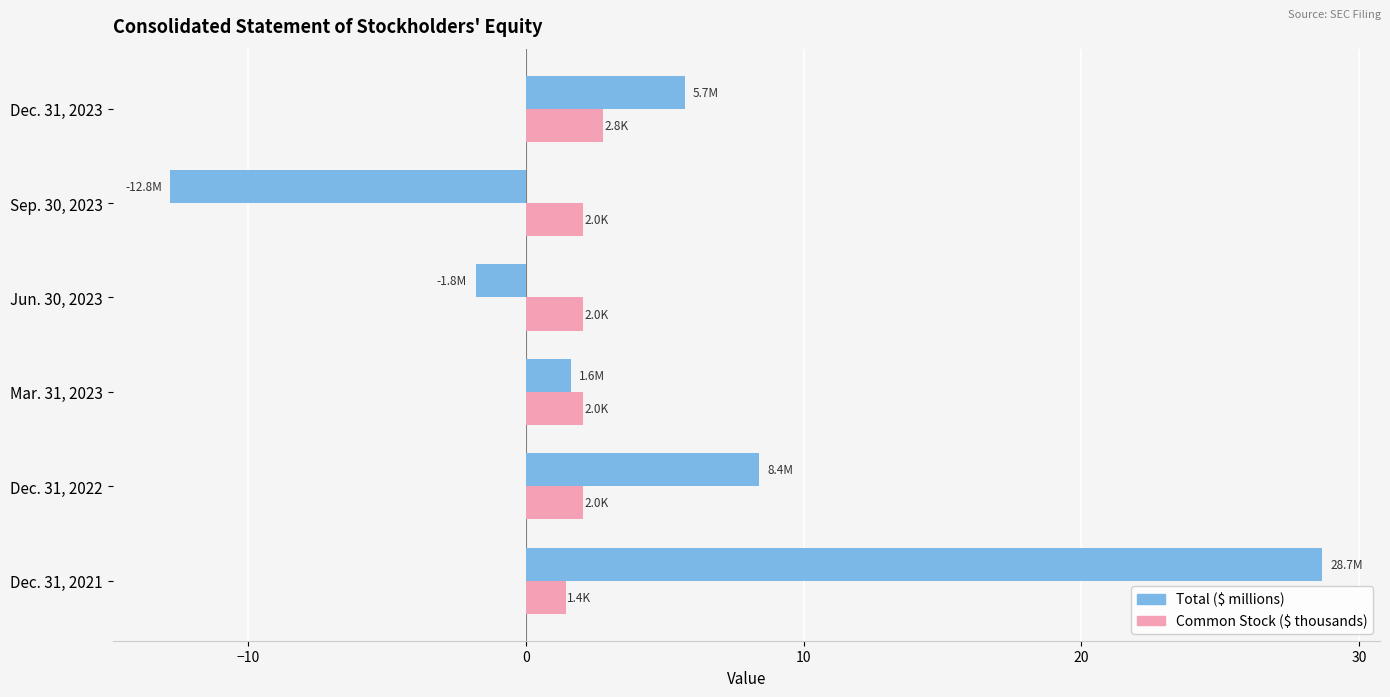

At which category is the sum across all series the highest?

Dec. 31, 2021